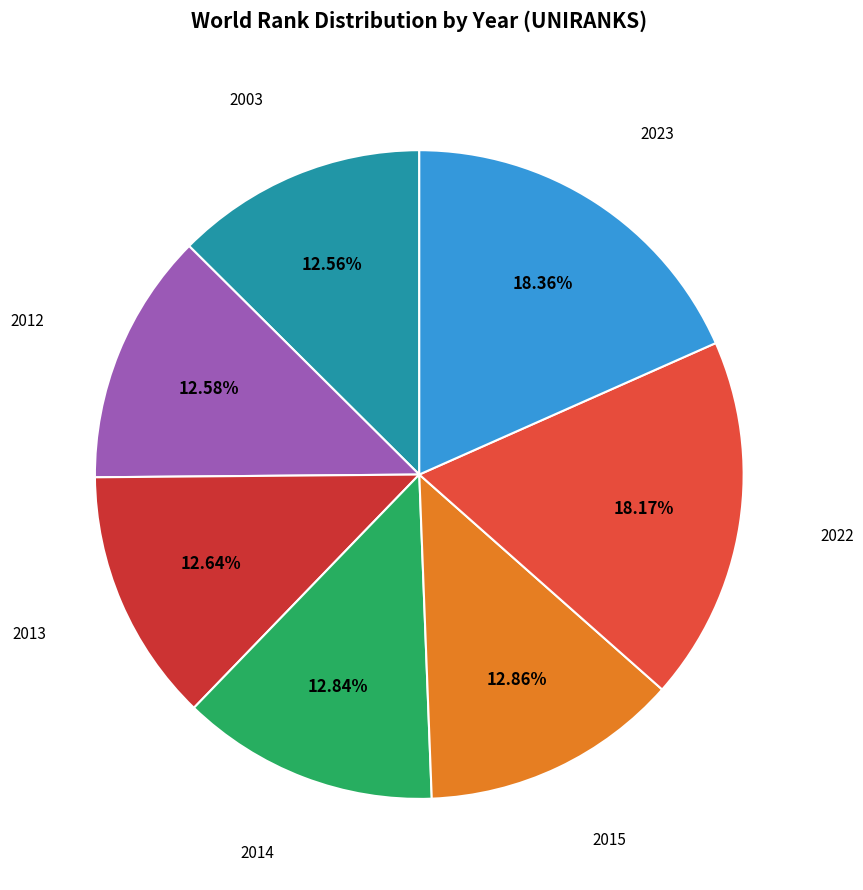

Is 2012 the majority of the pie?

No